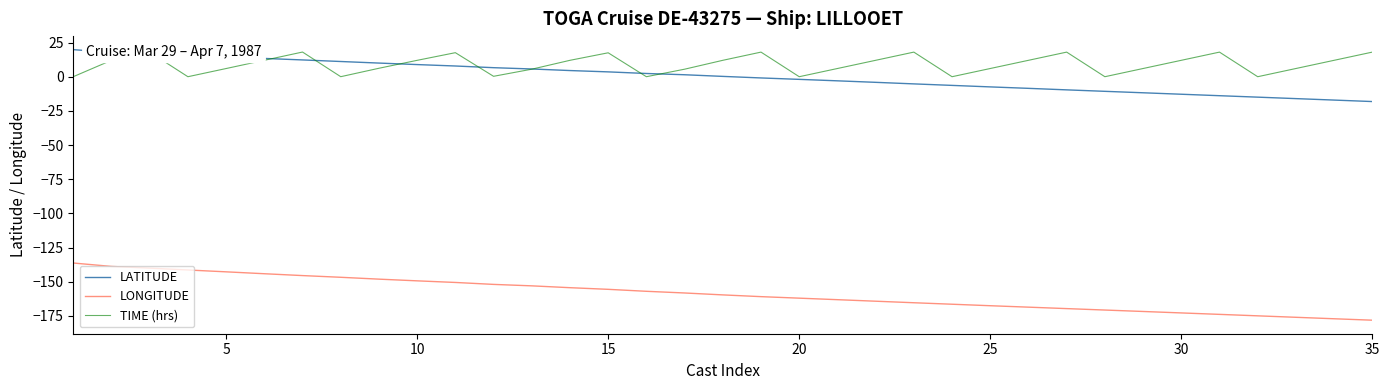

Which series has the widest spread of values?

LONGITUDE